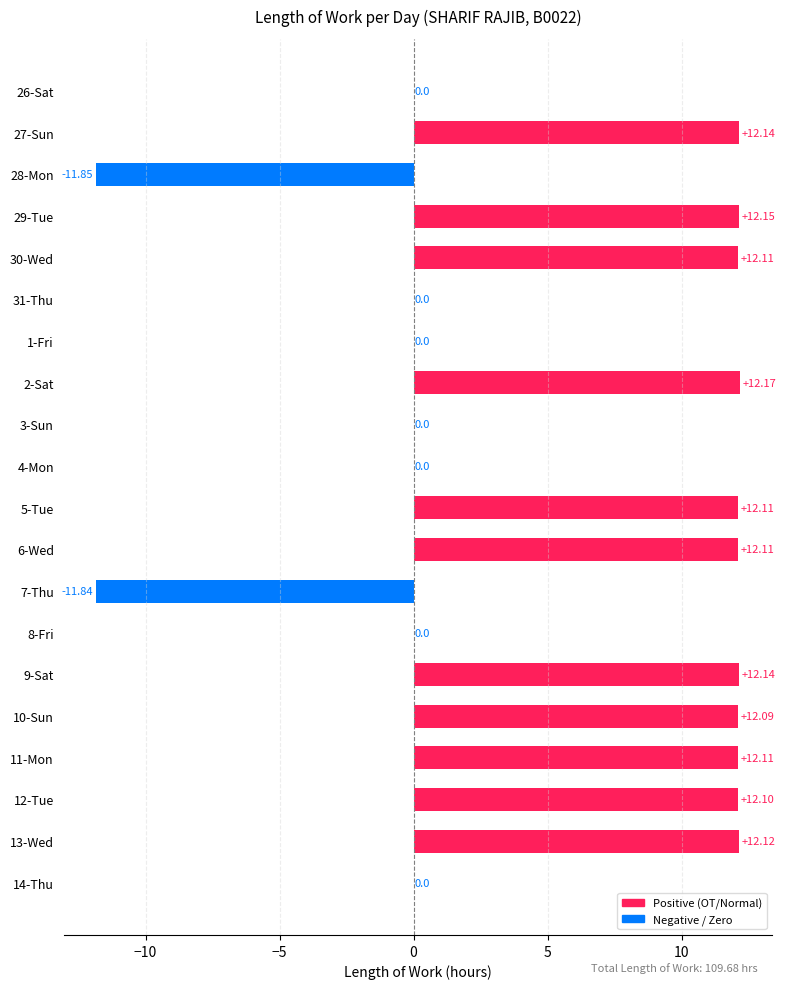

Which has a higher value, 28-Mon or 10-Sun?

10-Sun